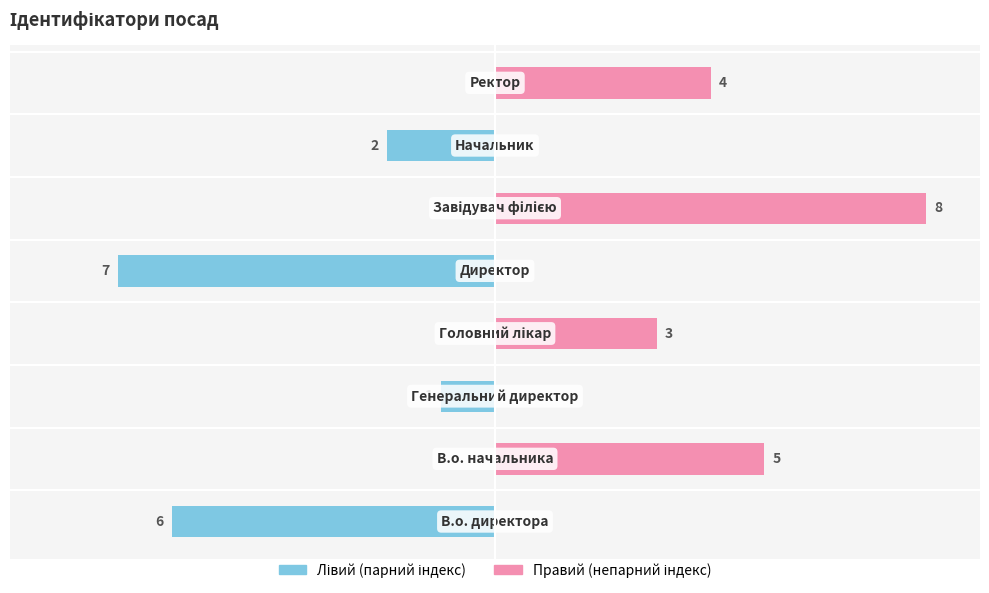

What is the difference between the maximum and minimum values in the Правий series?

8